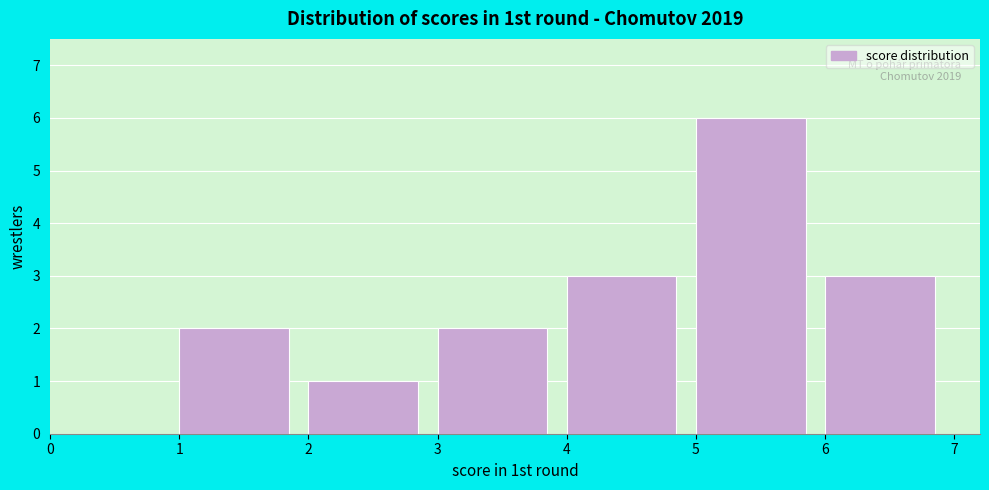

Over which range of the x-axis is the bar tallest?

5 to 6